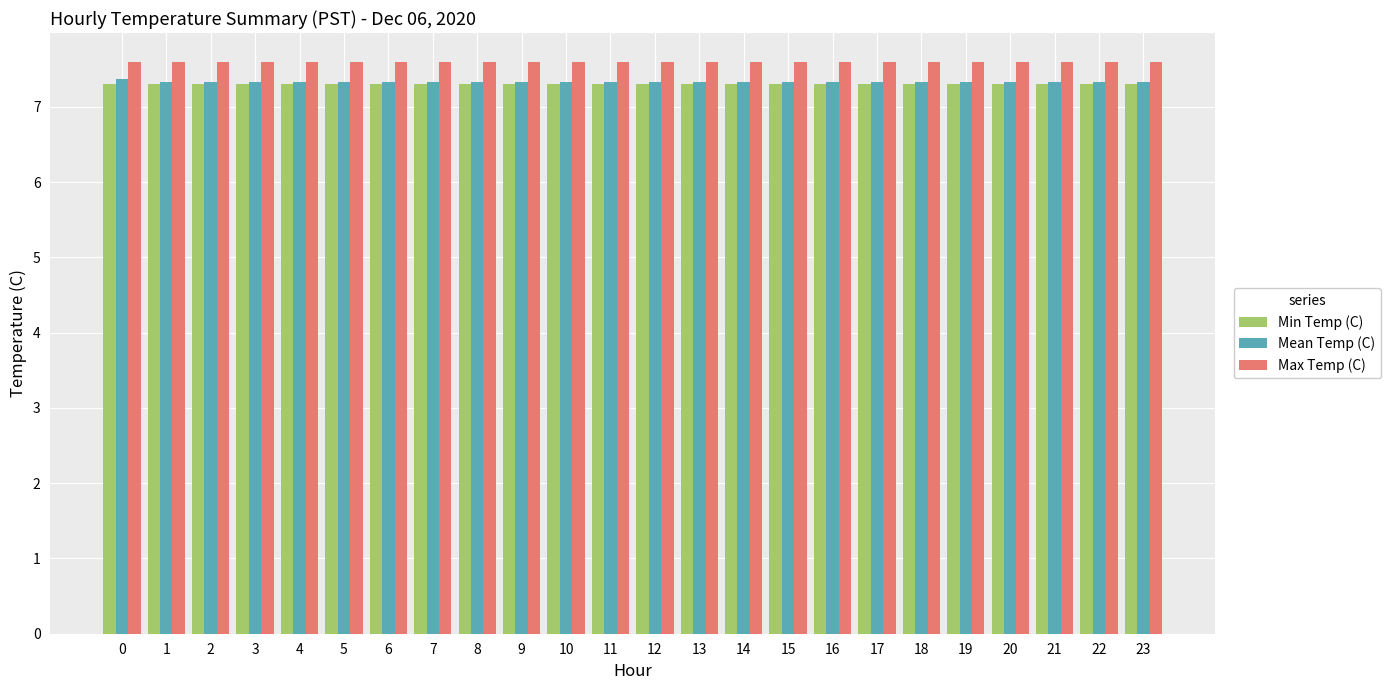

Reading right to left, what are all the values shown in this chart?

Min Temp (C): 23=7.3	22=7.3	21=7.3	20=7.3	19=7.3	18=7.3	17=7.3	16=7.3	15=7.3	14=7.3	13=7.3	12=7.3	11=7.3	10=7.3	9=7.3	8=7.3	7=7.3	6=7.3	5=7.3	4=7.3	3=7.3	2=7.3	1=7.3	0=7.3
Mean Temp (C): 23=7.3	22=7.3	21=7.3	20=7.3	19=7.3	18=7.3	17=7.3	16=7.3	15=7.3	14=7.3	13=7.3	12=7.3	11=7.3	10=7.3	9=7.3	8=7.3	7=7.3	6=7.3	5=7.3	4=7.3	3=7.3	2=7.3	1=7.3	0=7.4
Max Temp (C): 23=7.6	22=7.6	21=7.6	20=7.6	19=7.6	18=7.6	17=7.6	16=7.6	15=7.6	14=7.6	13=7.6	12=7.6	11=7.6	10=7.6	9=7.6	8=7.6	7=7.6	6=7.6	5=7.6	4=7.6	3=7.6	2=7.6	1=7.6	0=7.6